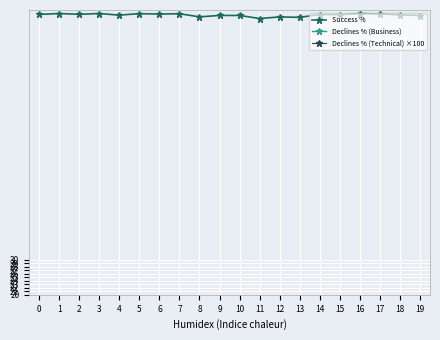

True or false: Declines % (Technical) ×100 and Declines % (Business) intersect in this chart.

False